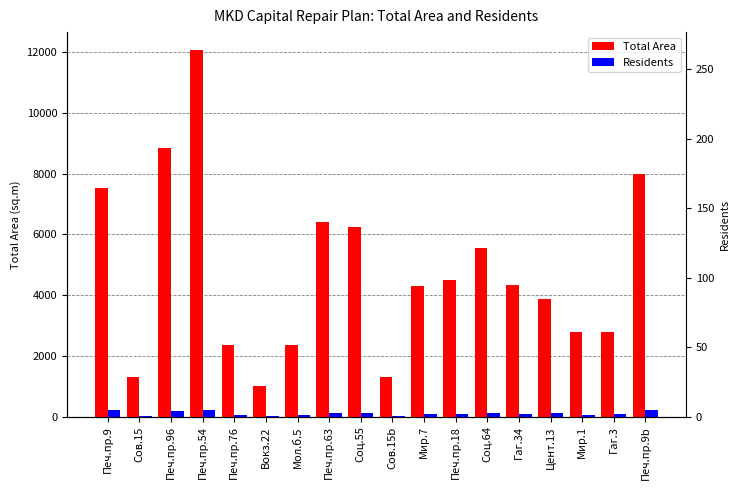

What is the label of the 5th bar from the right?

Гаг.34